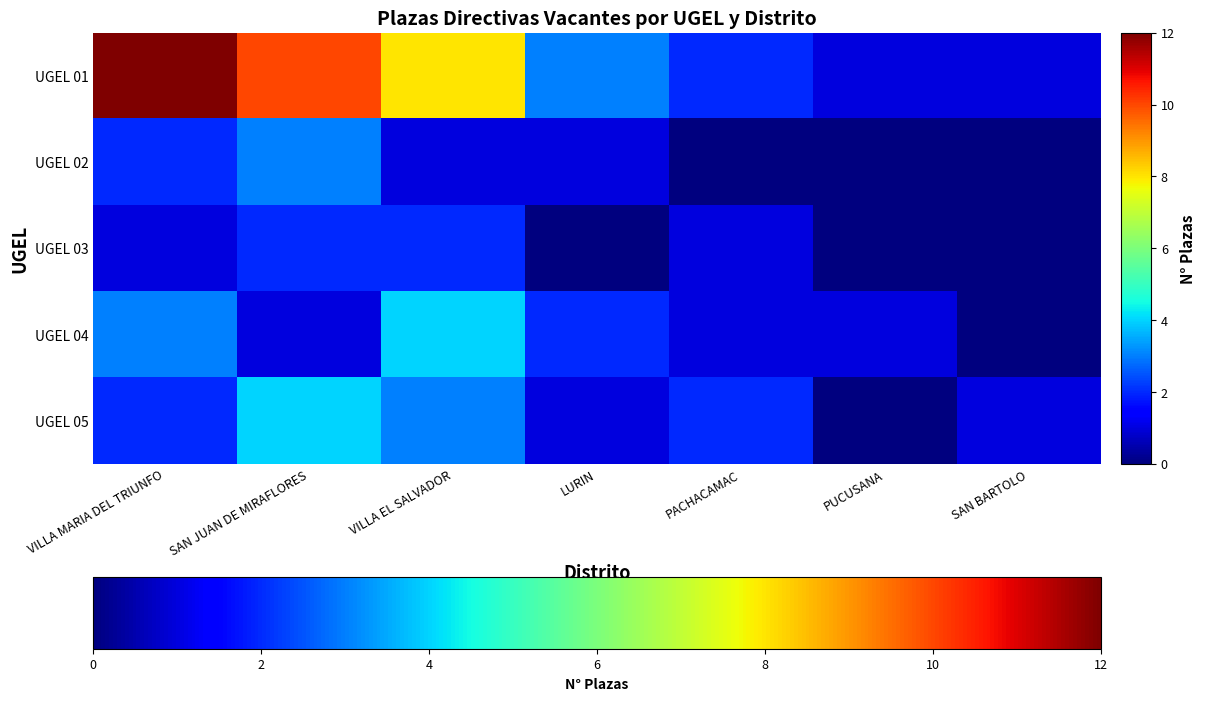

Count the number of categories in the chart.

7